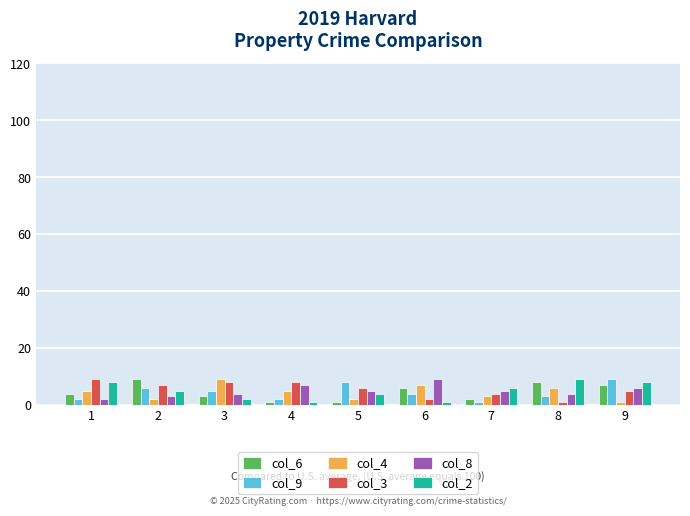

At which label does col_3 reach its peak?

1